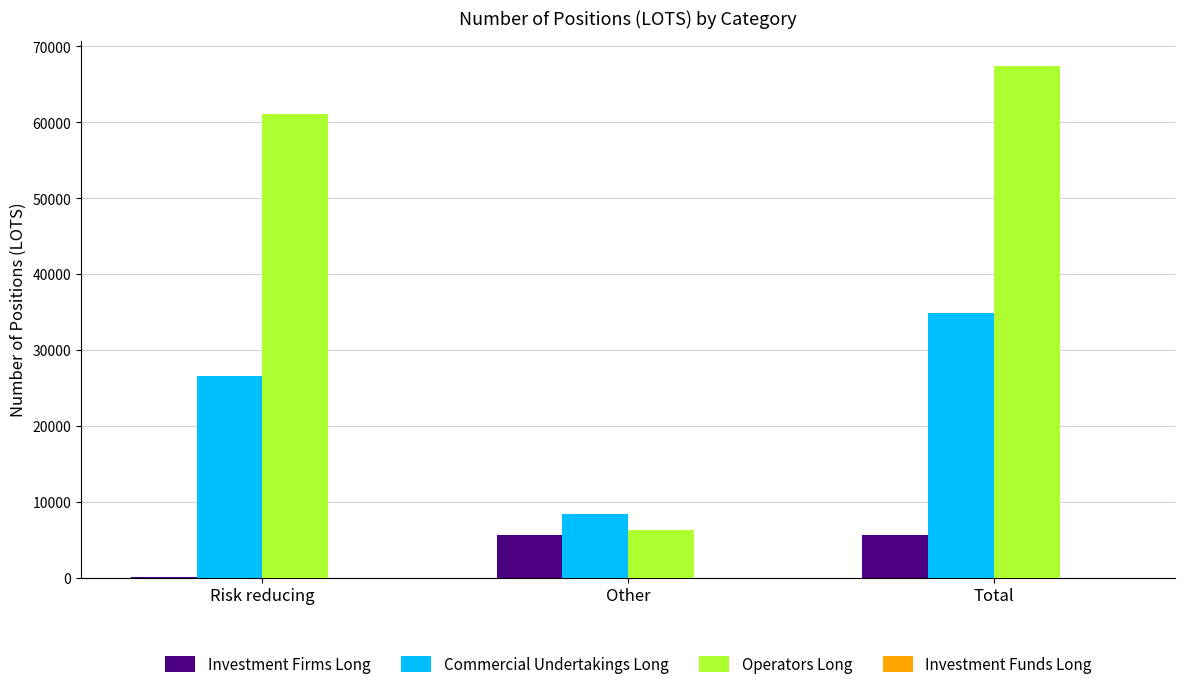

True or false: Commercial Undertakings Long has a value of 8349 at Other.

True